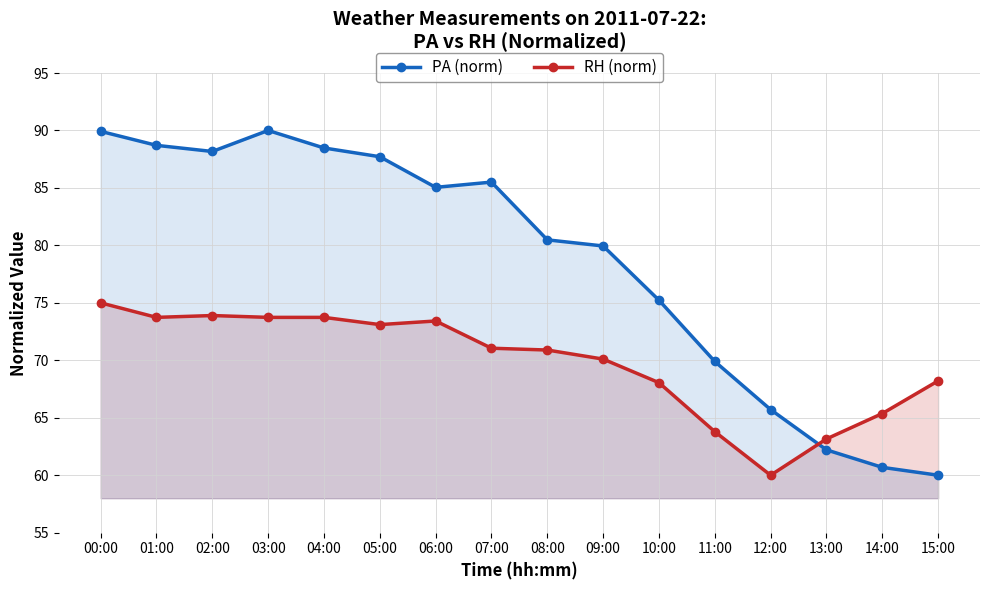

Which category has the lowest value across all series?

15:00